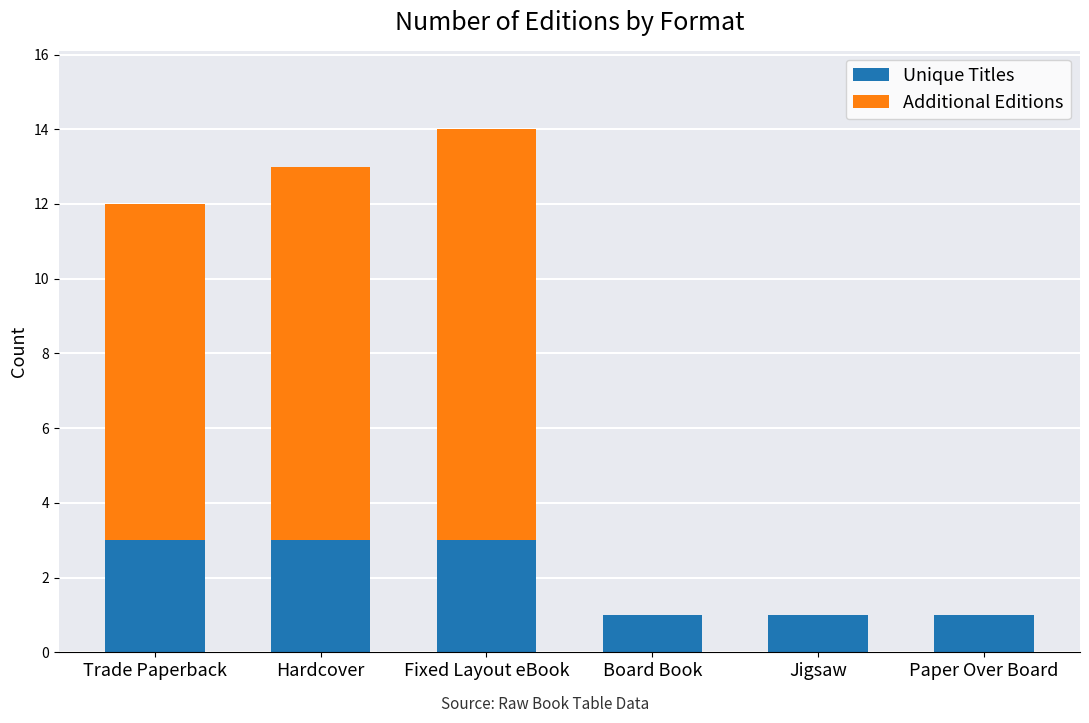

What is the sum of the Unique Titles values at Paper Over Board and Fixed Layout eBook?

4